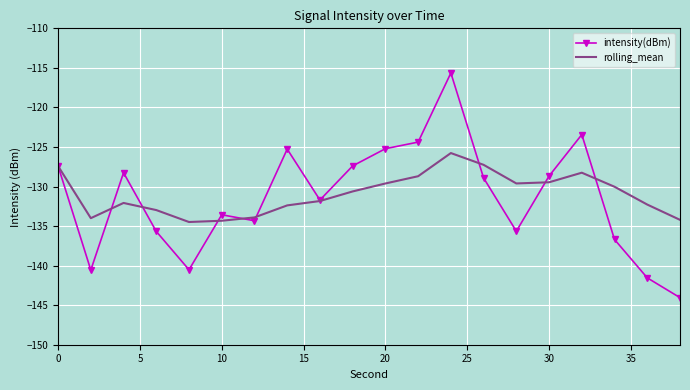

Which series has the largest range (max minus min)?

intensity(dBm)